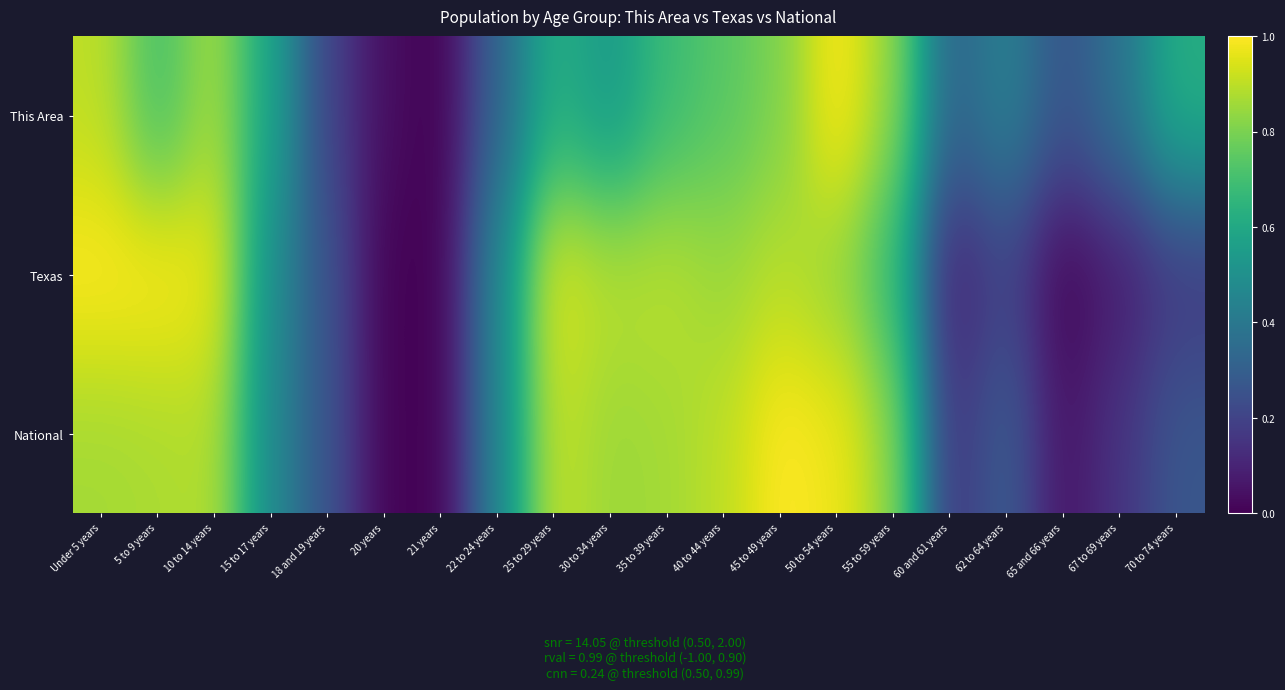

Which series has the largest total across all categories?

National